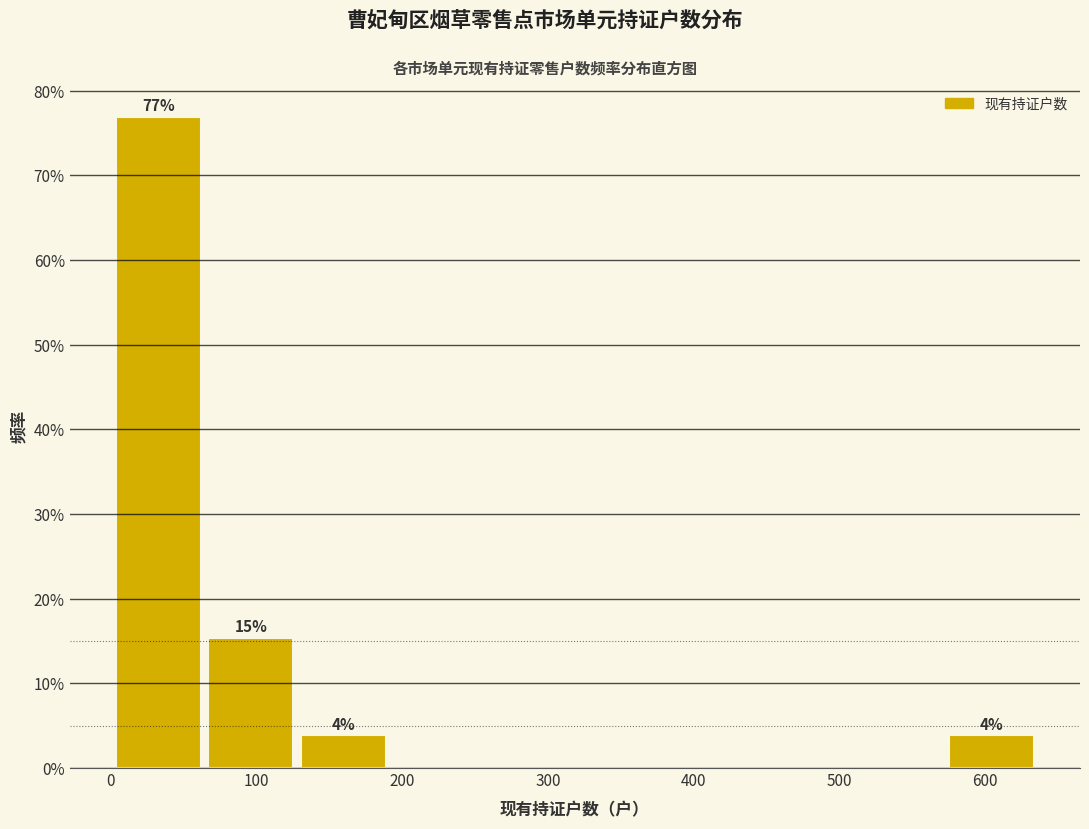

Which range on the x-axis has the tallest bar?

0 to 60